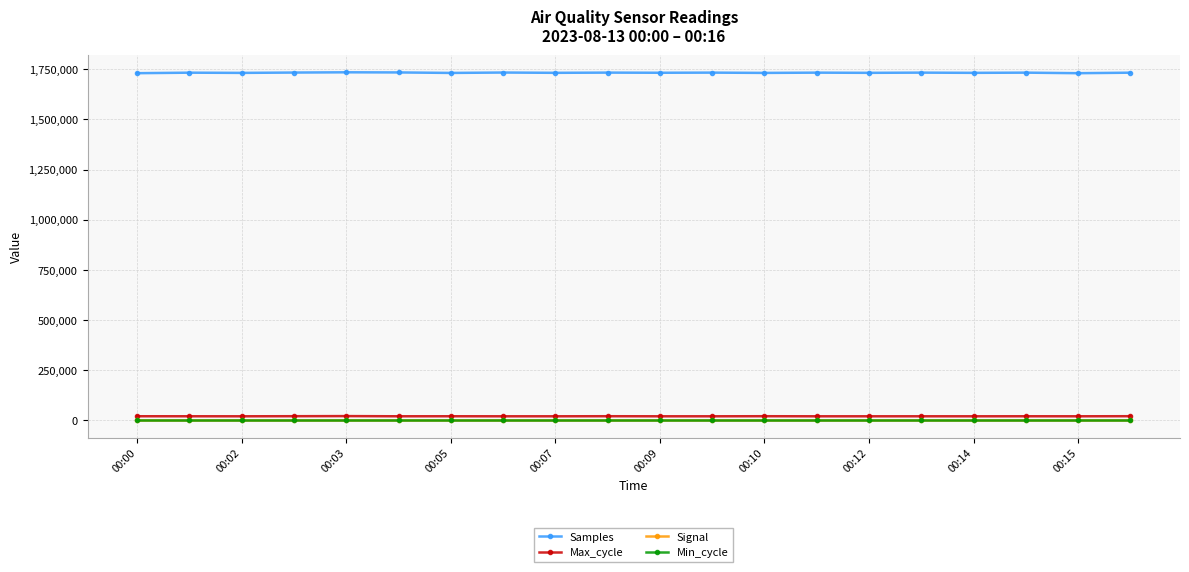

What is the highest value of the Min_cycle series?

28